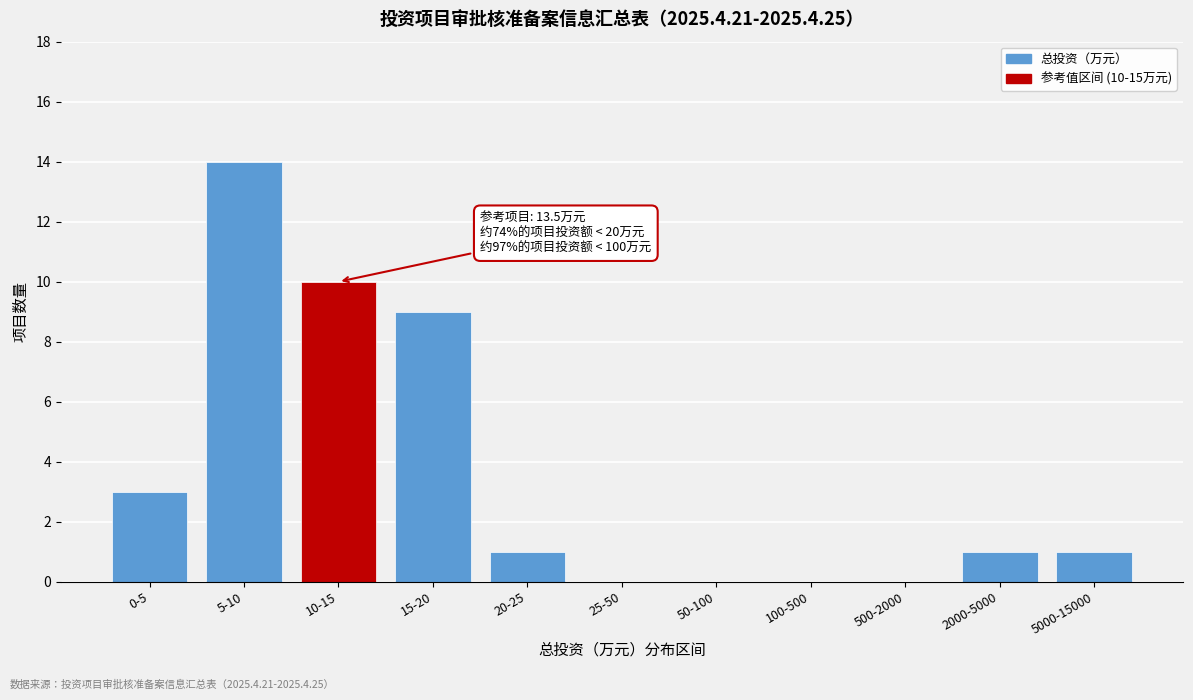

Reading left to right, transcribe all the data shown in this chart.

0-5=3	5-10=14	10-15=10	15-20=9	20-25=1	25-50=0	50-100=0	100-500=0	500-2000=0	2000-5000=1	5000-15000=1